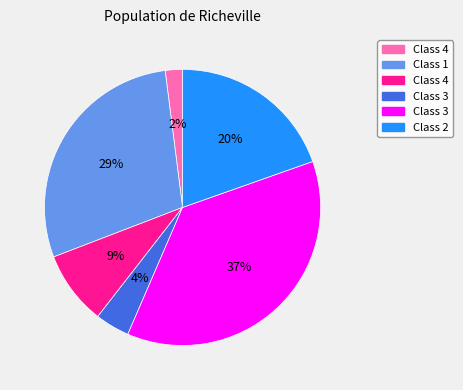

Does any single category account for the majority?

No